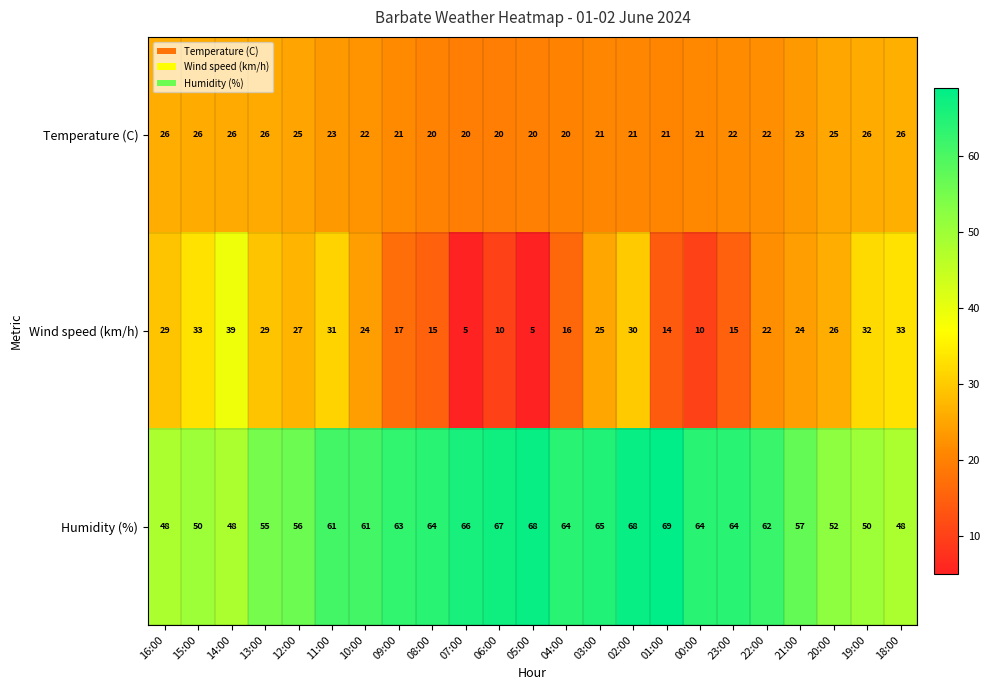

At which category is the sum across all series the highest?

02:00